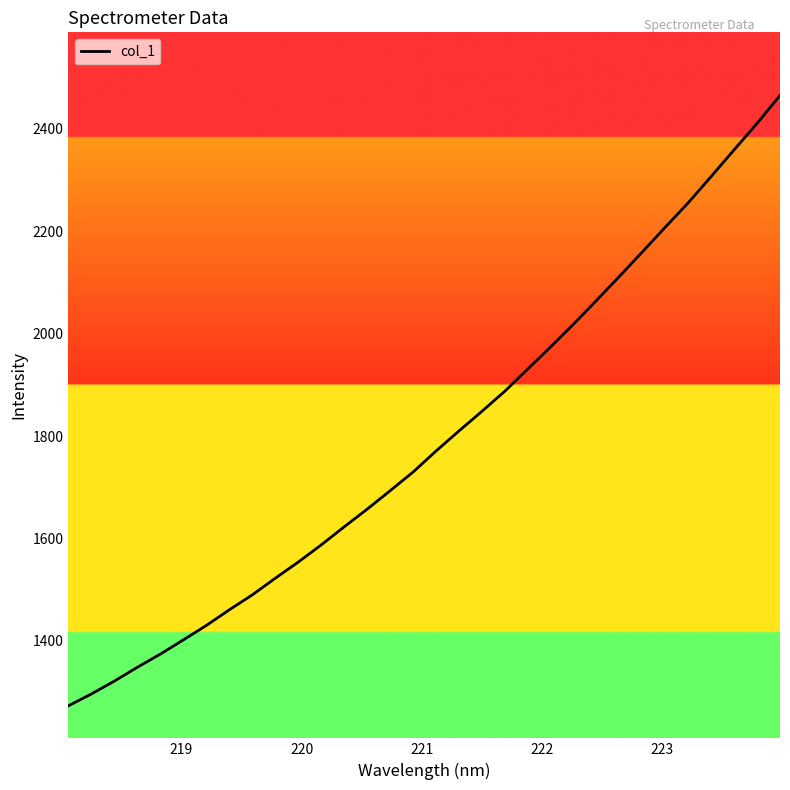

What is the greatest value displayed?

2465.6